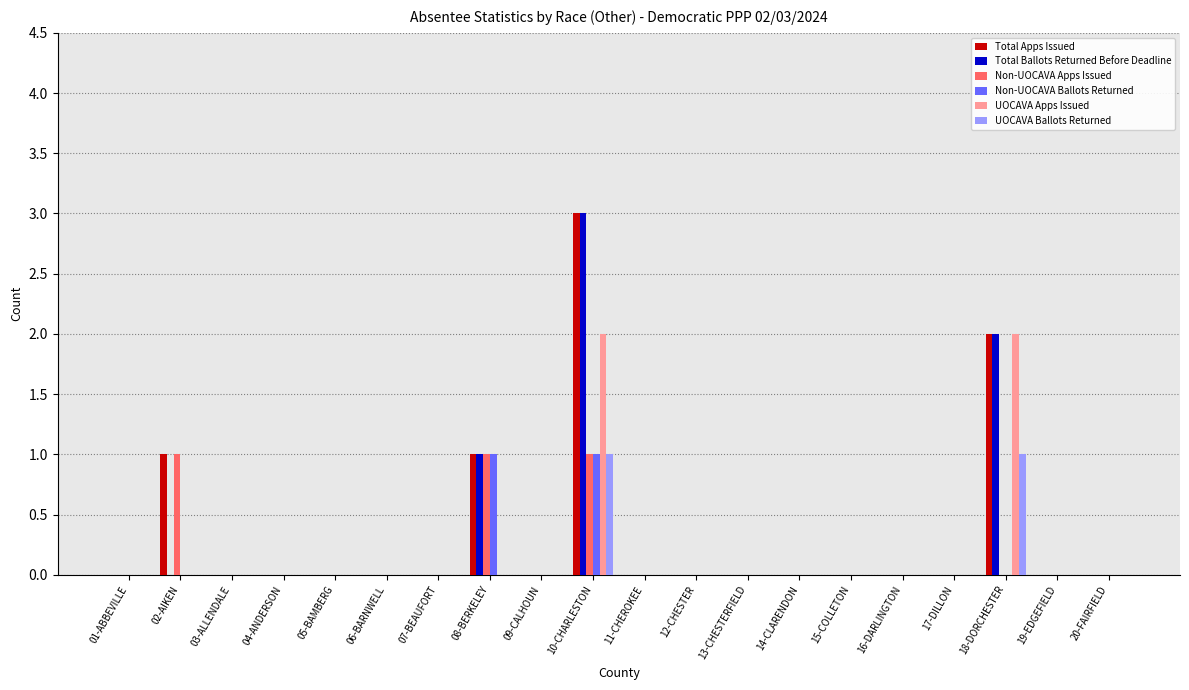

The value of Non-UOCAVA Ballots Returned at 06-BARNWELL is -1. True or false?

False